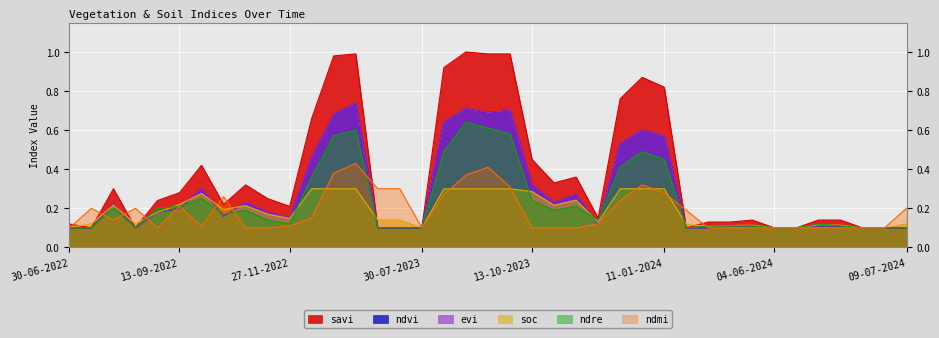

The ndmi series shows 0.1 at 19-06-2024. True or false?

True